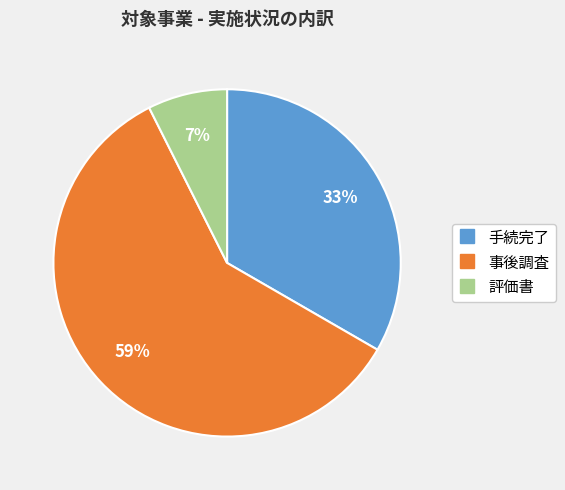

Which category has the biggest portion of the pie?

事後調査